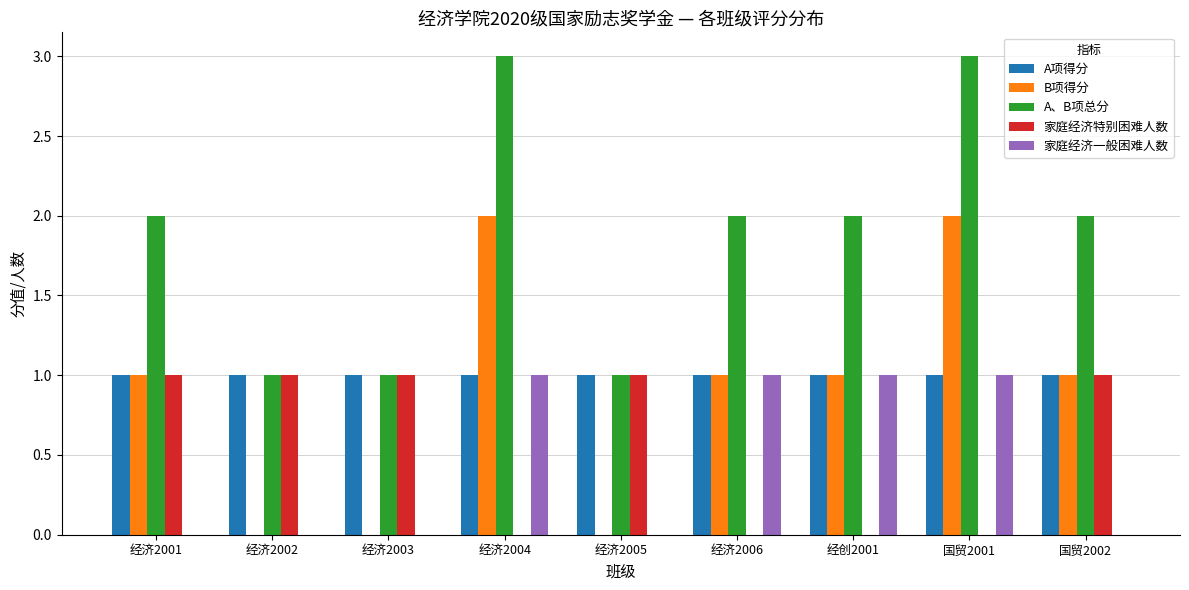

What is the sum of all B项得分 values?

8